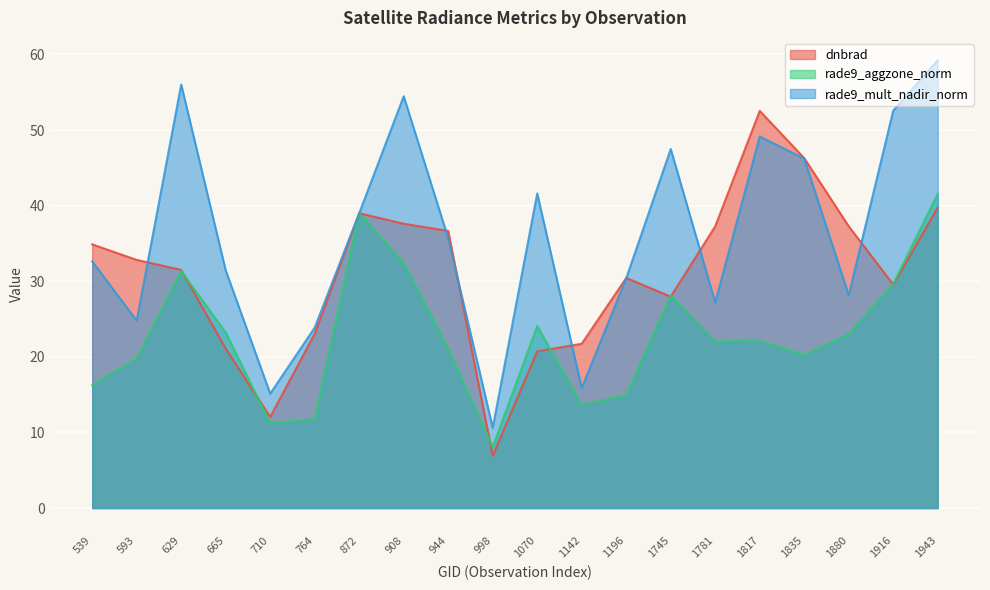

List the series in order of their overall mean, lowest first.

rade9_aggzone_norm, dnbrad, rade9_mult_nadir_norm